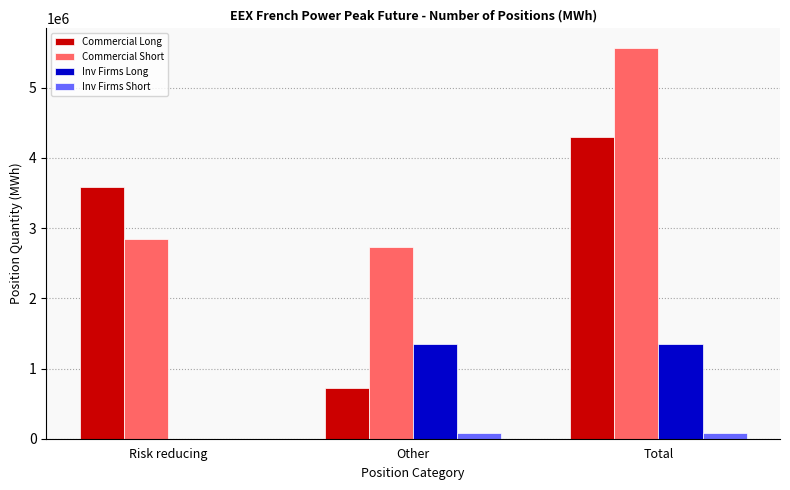

What is the sum of all Inv Firms Short values?

164808